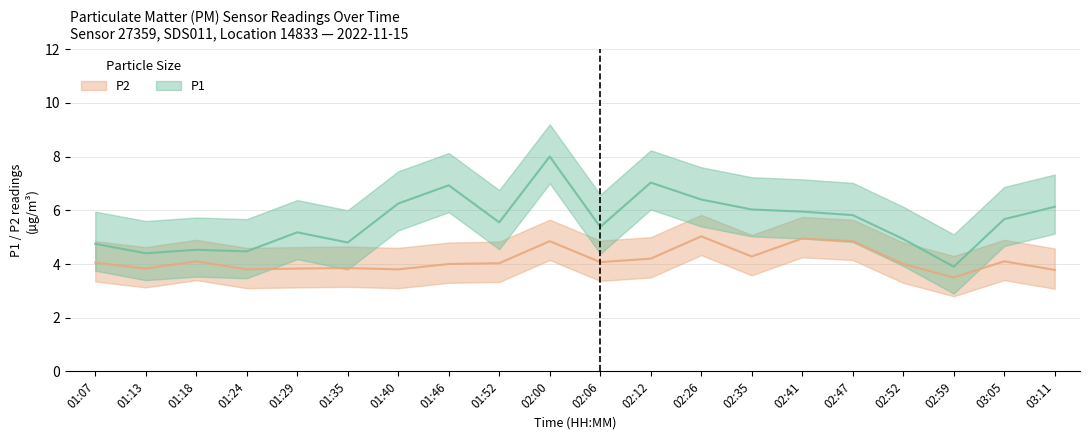

True or false: P1 and P2 cross at least once.

False